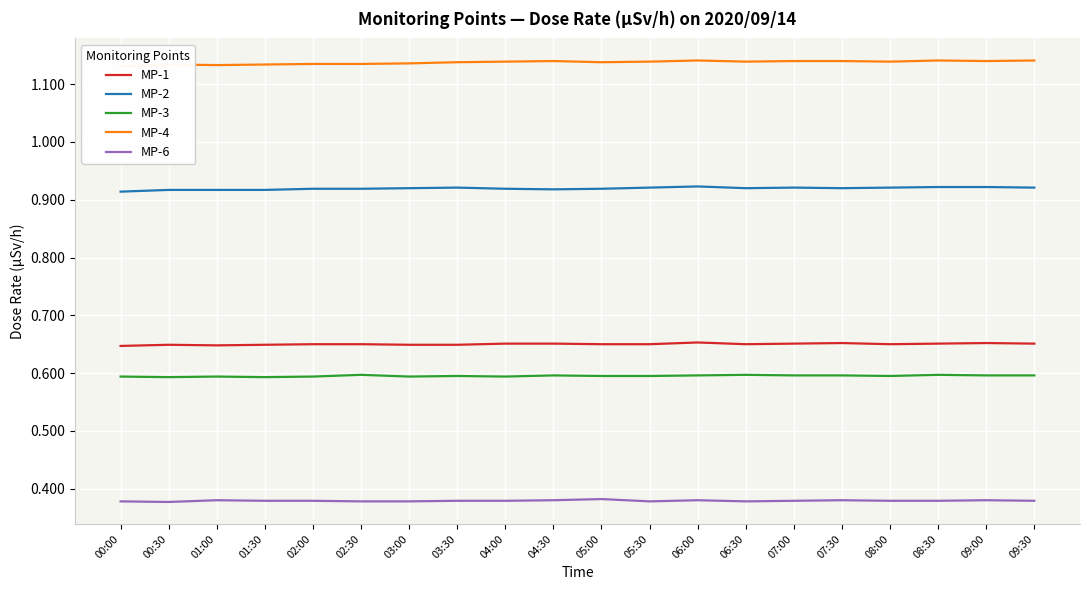

True or false: MP-4 has more than 1 points higher than both neighbors.

True